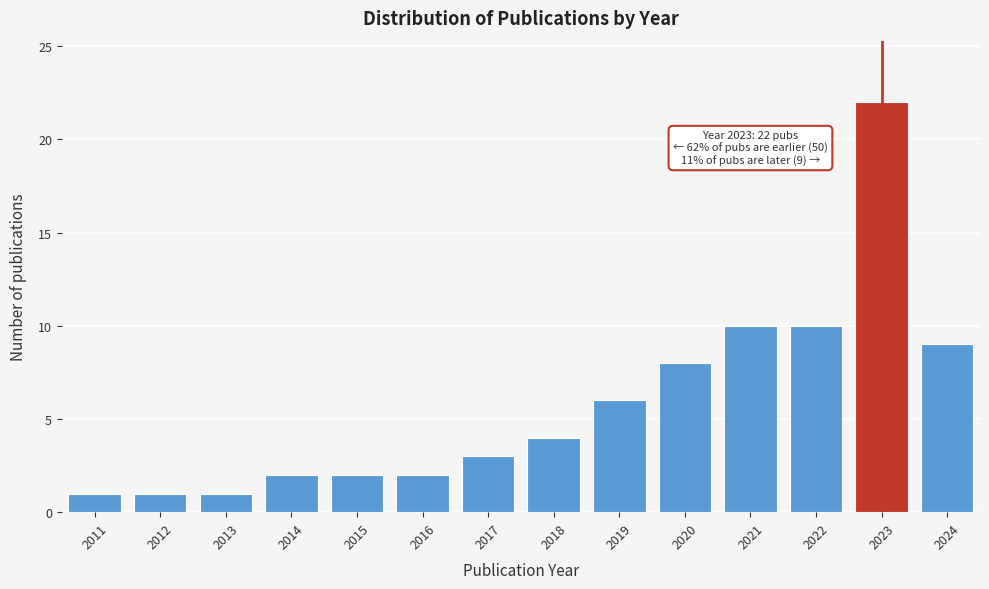

Reading left to right, what are all the values shown in this chart?

2011=1	2012=1	2013=1	2014=2	2015=2	2016=2	2017=3	2018=4	2019=6	2020=8	2021=10	2022=10	2023=22	2024=9